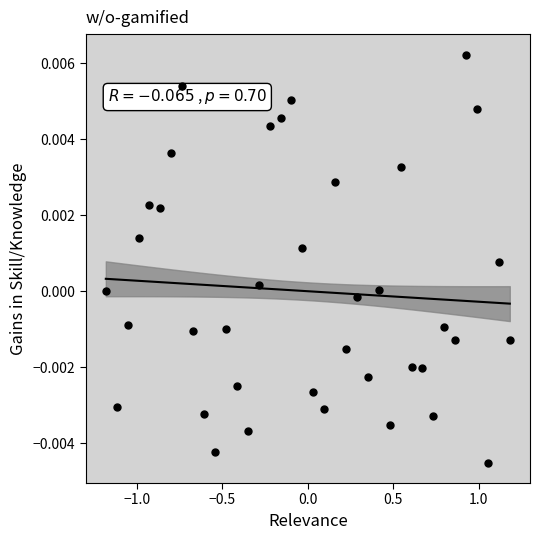

What is the range of X values (max minus min)?

2.4